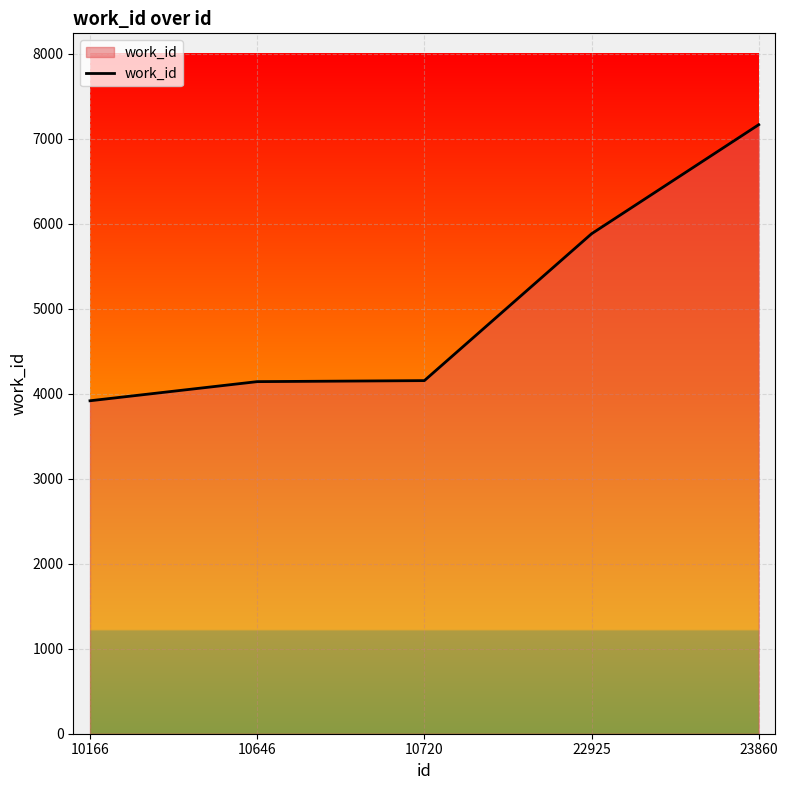

Does the chart display data point markers on the line(s)?

No